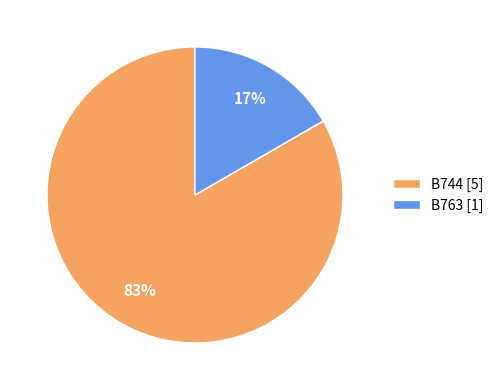

What is the ratio of the value at B763 to the value at B744?

0.2